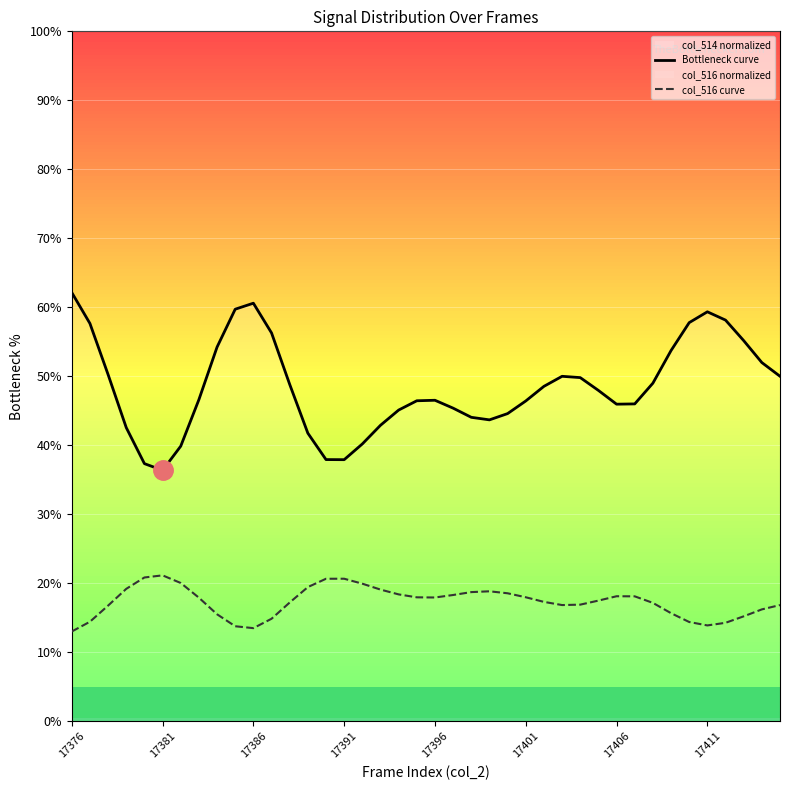

The value of Bottleneck curve at 17376 is 86.5. True or false?

False